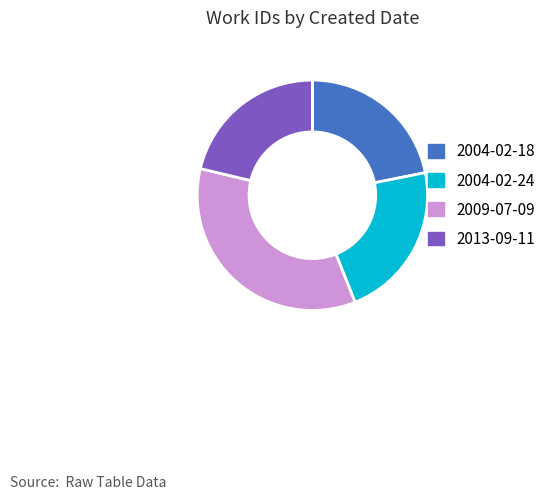

Is the sum of 2004-02-24 and 2004-02-18 greater than half?

No